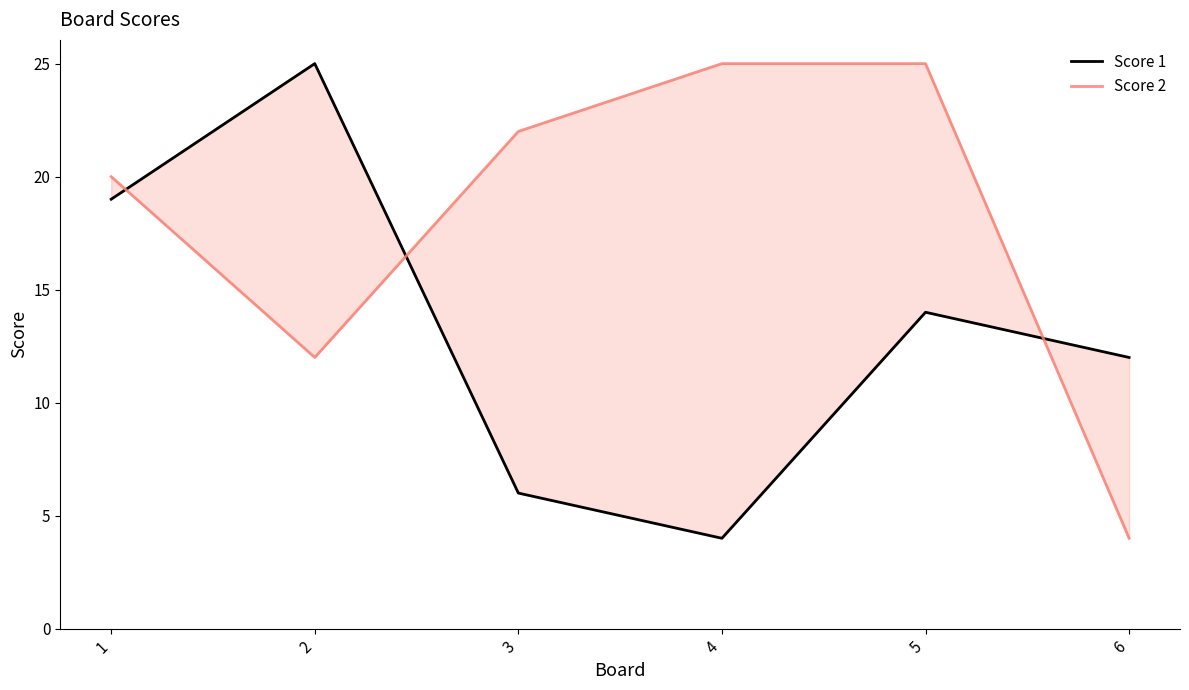

Which series has the largest range (max minus min)?

Score 1